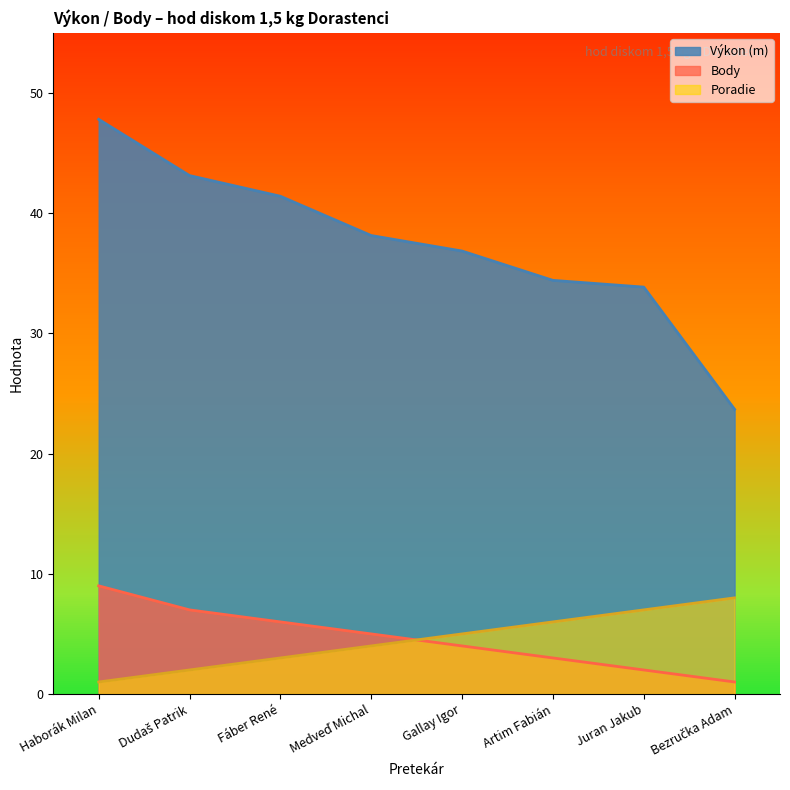

How many lines are shown in the chart?

3